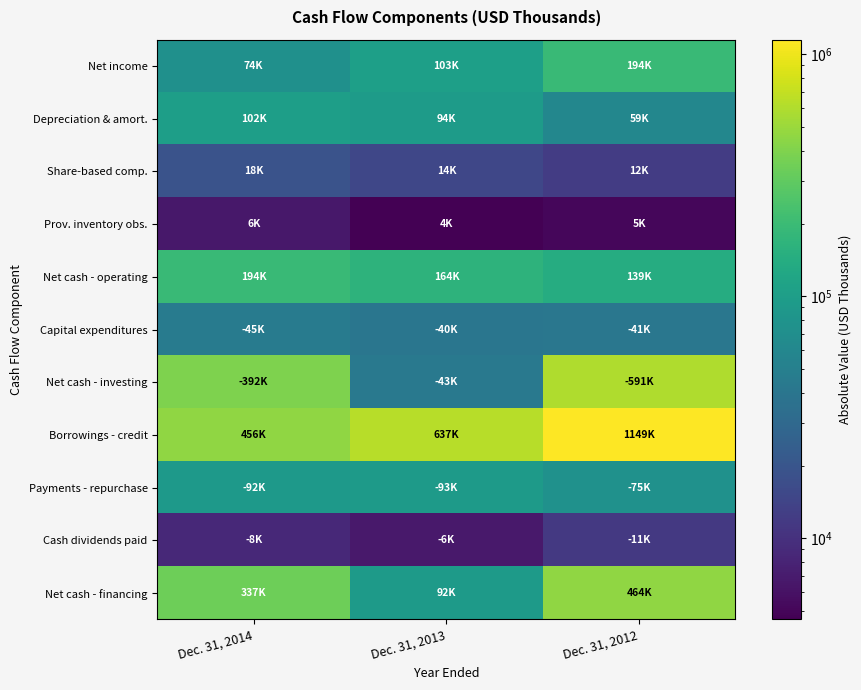

Reading left to right, what are all the values shown in this chart?

Net income: Dec. 31, 2014=74449	Dec. 31, 2013=103313	Dec. 31, 2012=194490
Depreciation & amort.: Dec. 31, 2014=102162	Dec. 31, 2013=94451	Dec. 31, 2012=59355
Share-based comp.: Dec. 31, 2014=18858	Dec. 31, 2013=14854	Dec. 31, 2012=12374
Prov. inventory obs.: Dec. 31, 2014=6581	Dec. 31, 2013=4623	Dec. 31, 2012=5085
Net cash - operating: Dec. 31, 2014=194028	Dec. 31, 2013=164601	Dec. 31, 2012=139388
Capital expenditures: Dec. 31, 2014=45459	Dec. 31, 2013=40209	Dec. 31, 2012=41010
Net cash - investing: Dec. 31, 2014=392348	Dec. 31, 2013=43284	Dec. 31, 2012=591940
Borrowings - credit: Dec. 31, 2014=456163	Dec. 31, 2013=637595	Dec. 31, 2012=1149966
Payments - repurchase: Dec. 31, 2014=92197	Dec. 31, 2013=93750	Dec. 31, 2012=75000
Cash dividends paid: Dec. 31, 2014=8699	Dec. 31, 2013=6678	Dec. 31, 2012=11441
Net cash - financing: Dec. 31, 2014=337218	Dec. 31, 2013=92763	Dec. 31, 2012=464762